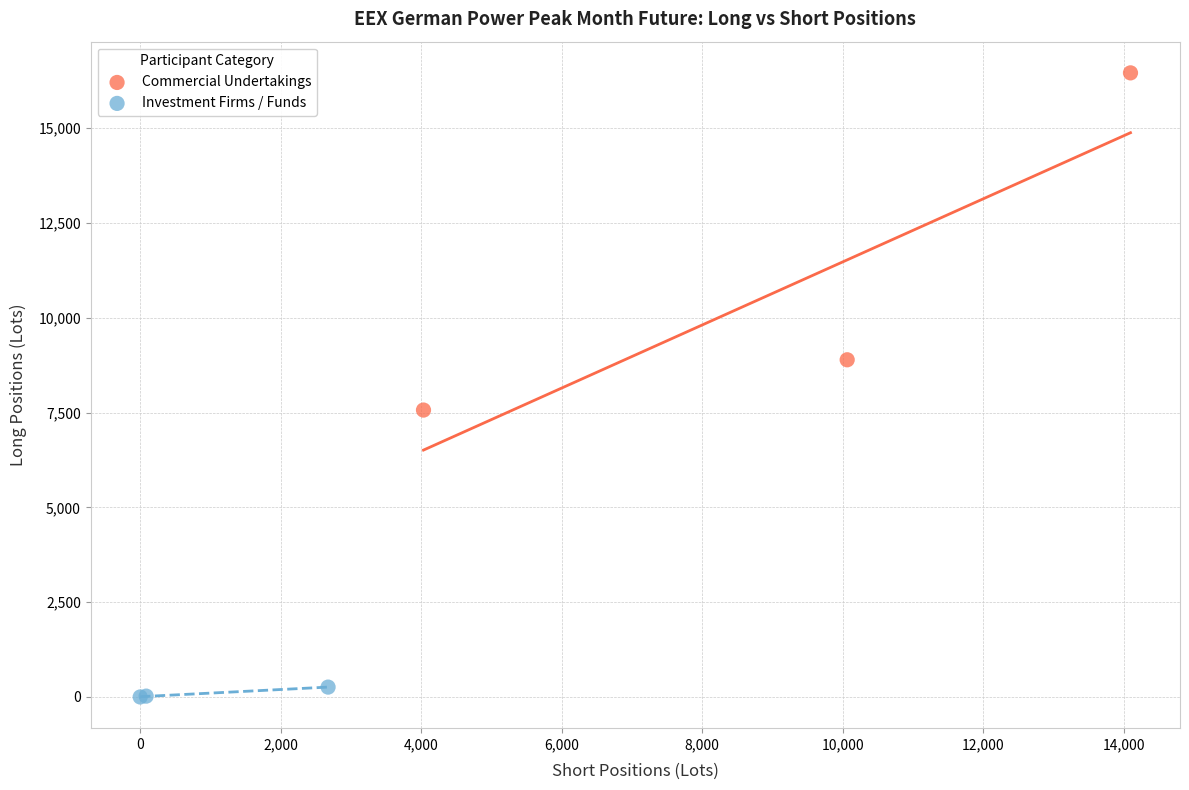

What are all the series names shown in the legend?

Commercial Undertakings, Investment Firms / Funds